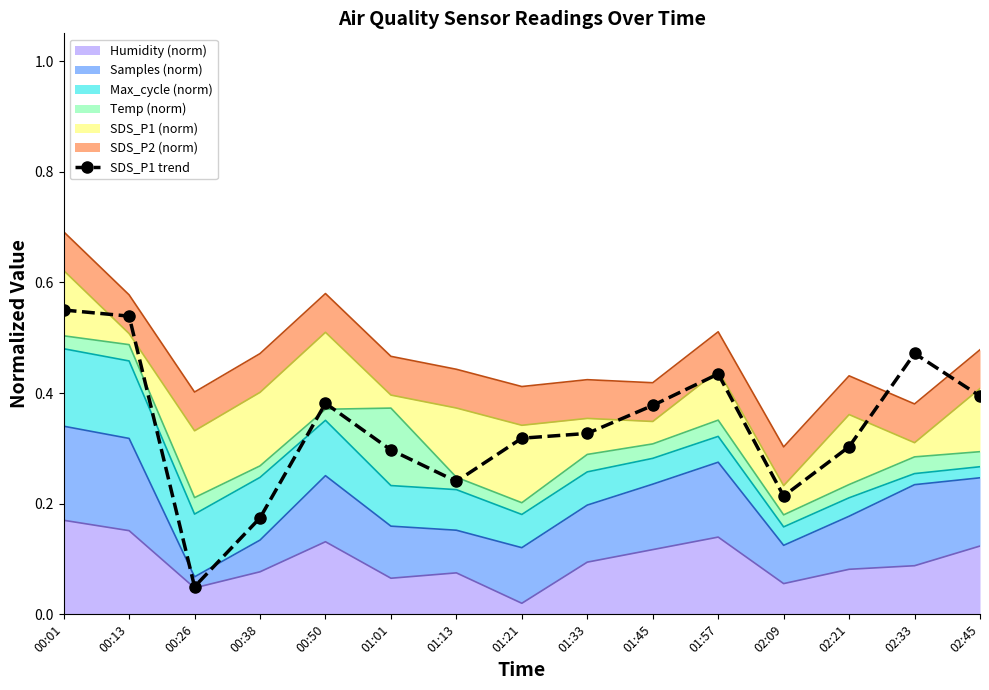

List the labels in order of value, smallest first.

00:26, 00:38, 02:09, 01:13, 01:01, 02:21, 01:21, 01:33, 01:45, 00:50, 02:45, 01:57, 02:33, 00:13, 00:01